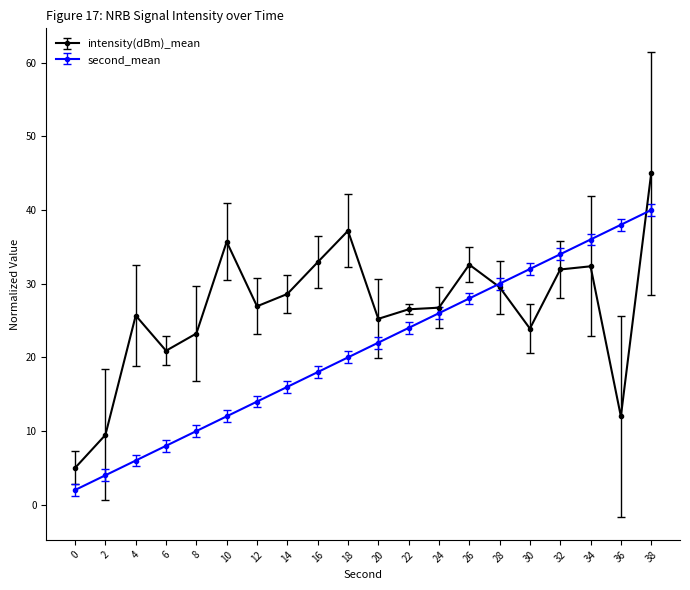

What is the value of the intensity(dBm)_mean point at the 8th from the left?

28.6